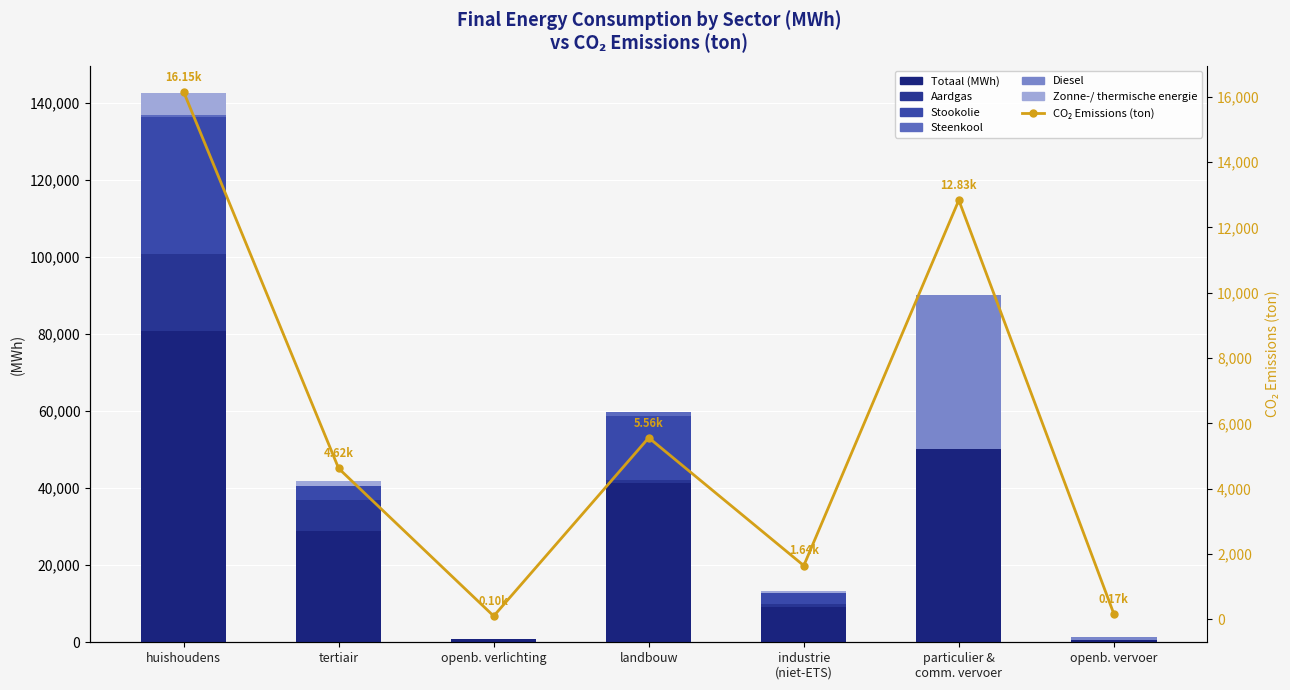

What is the difference between the highest and lowest values at particulier & comm. vervoer?

50208.2